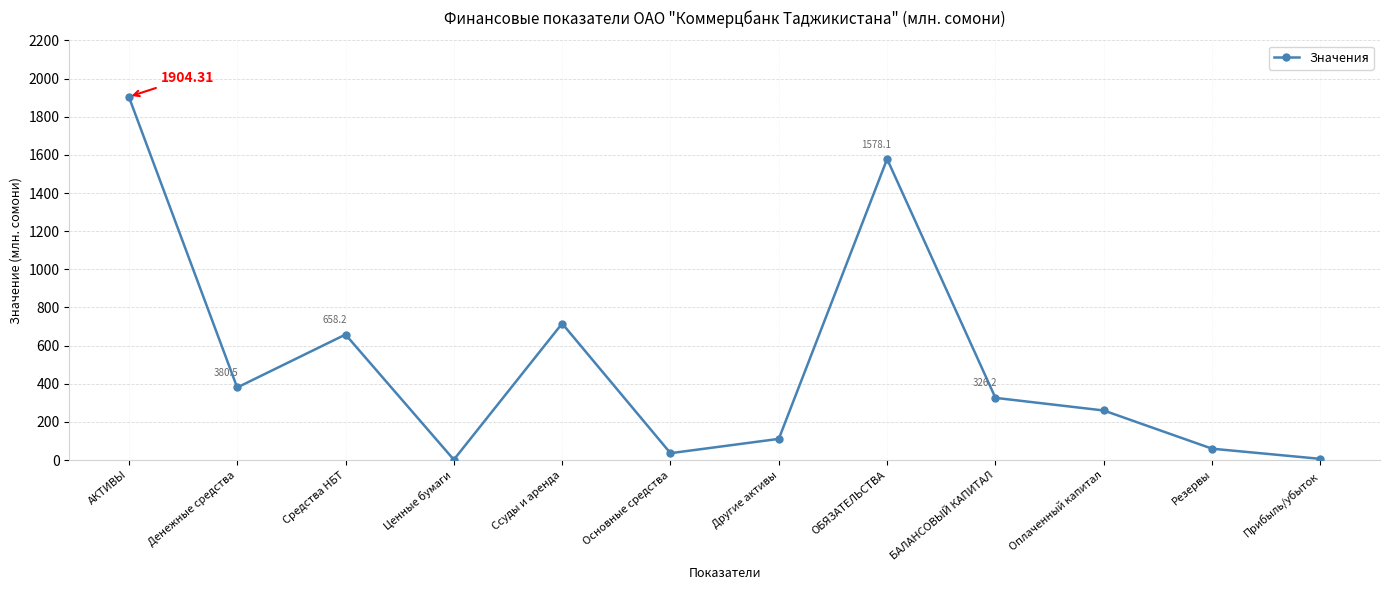

How many interior local valleys (lower than both neighbors) does the data have?

3